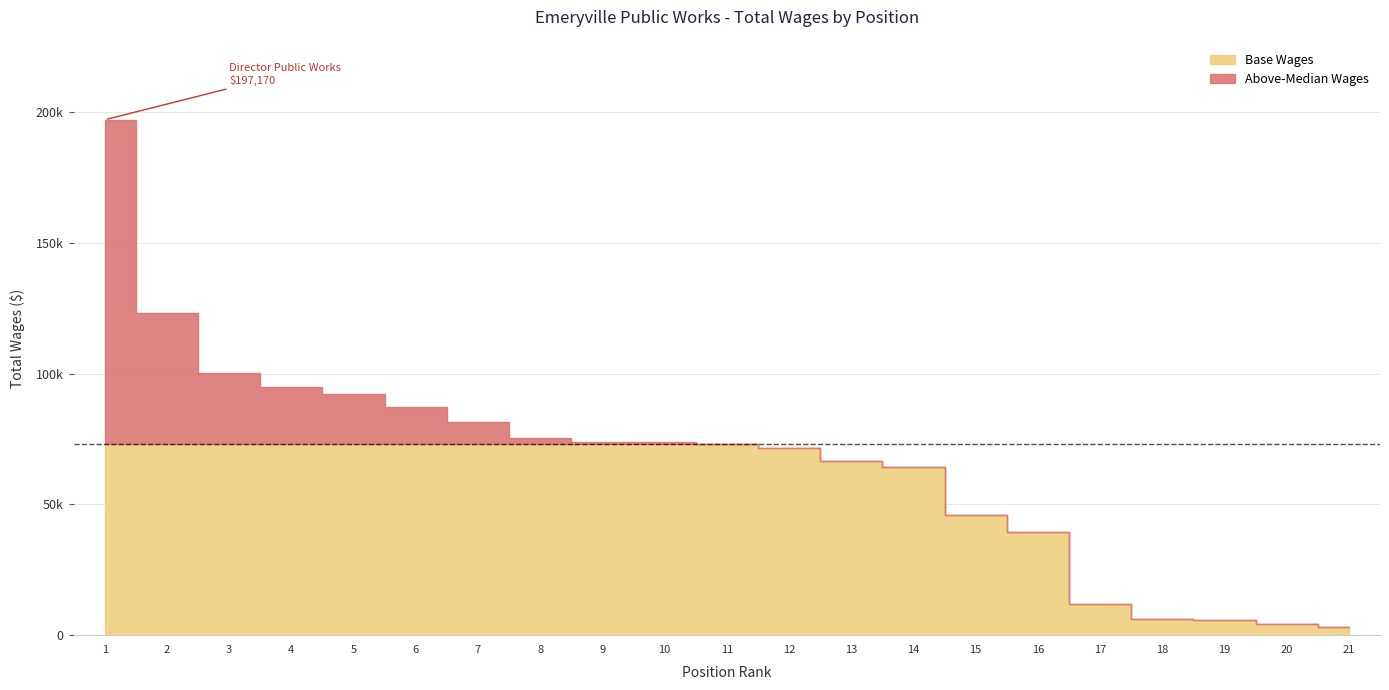

What is the difference between the maximum and minimum values?

194191